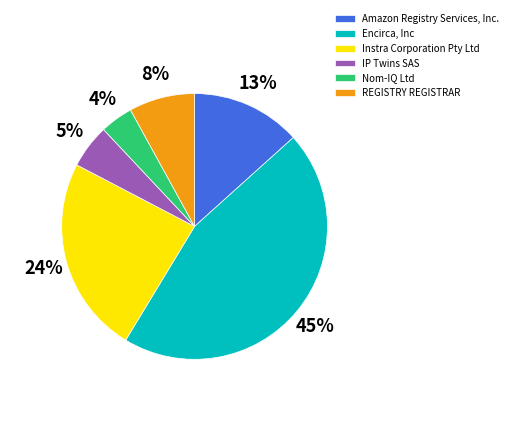

Which has a higher value, Nom-IQ Ltd or Instra Corporation Pty Ltd?

Instra Corporation Pty Ltd